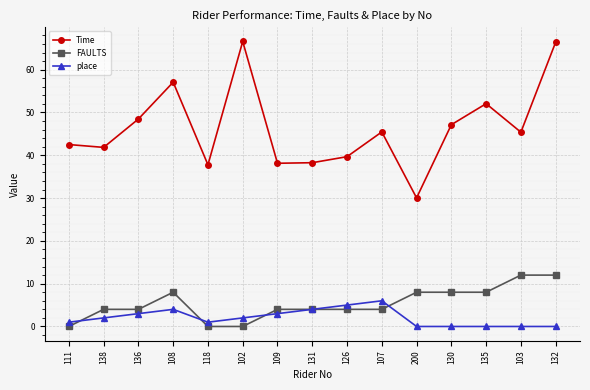

Is it true that Time equals 23.2 at 138?

False